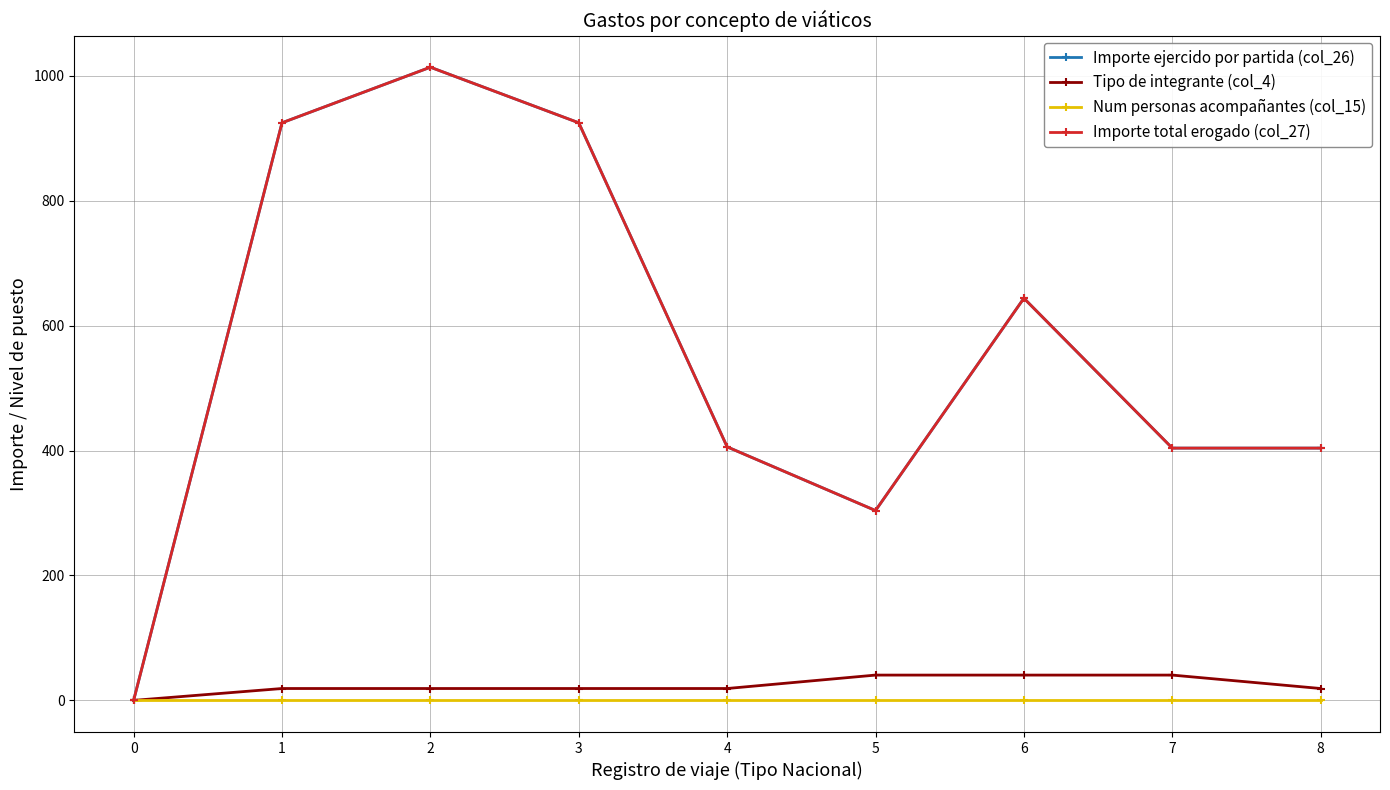

True or false: Num personas acompañantes (col_15) and Tipo de integrante (col_4) cross at least once.

False